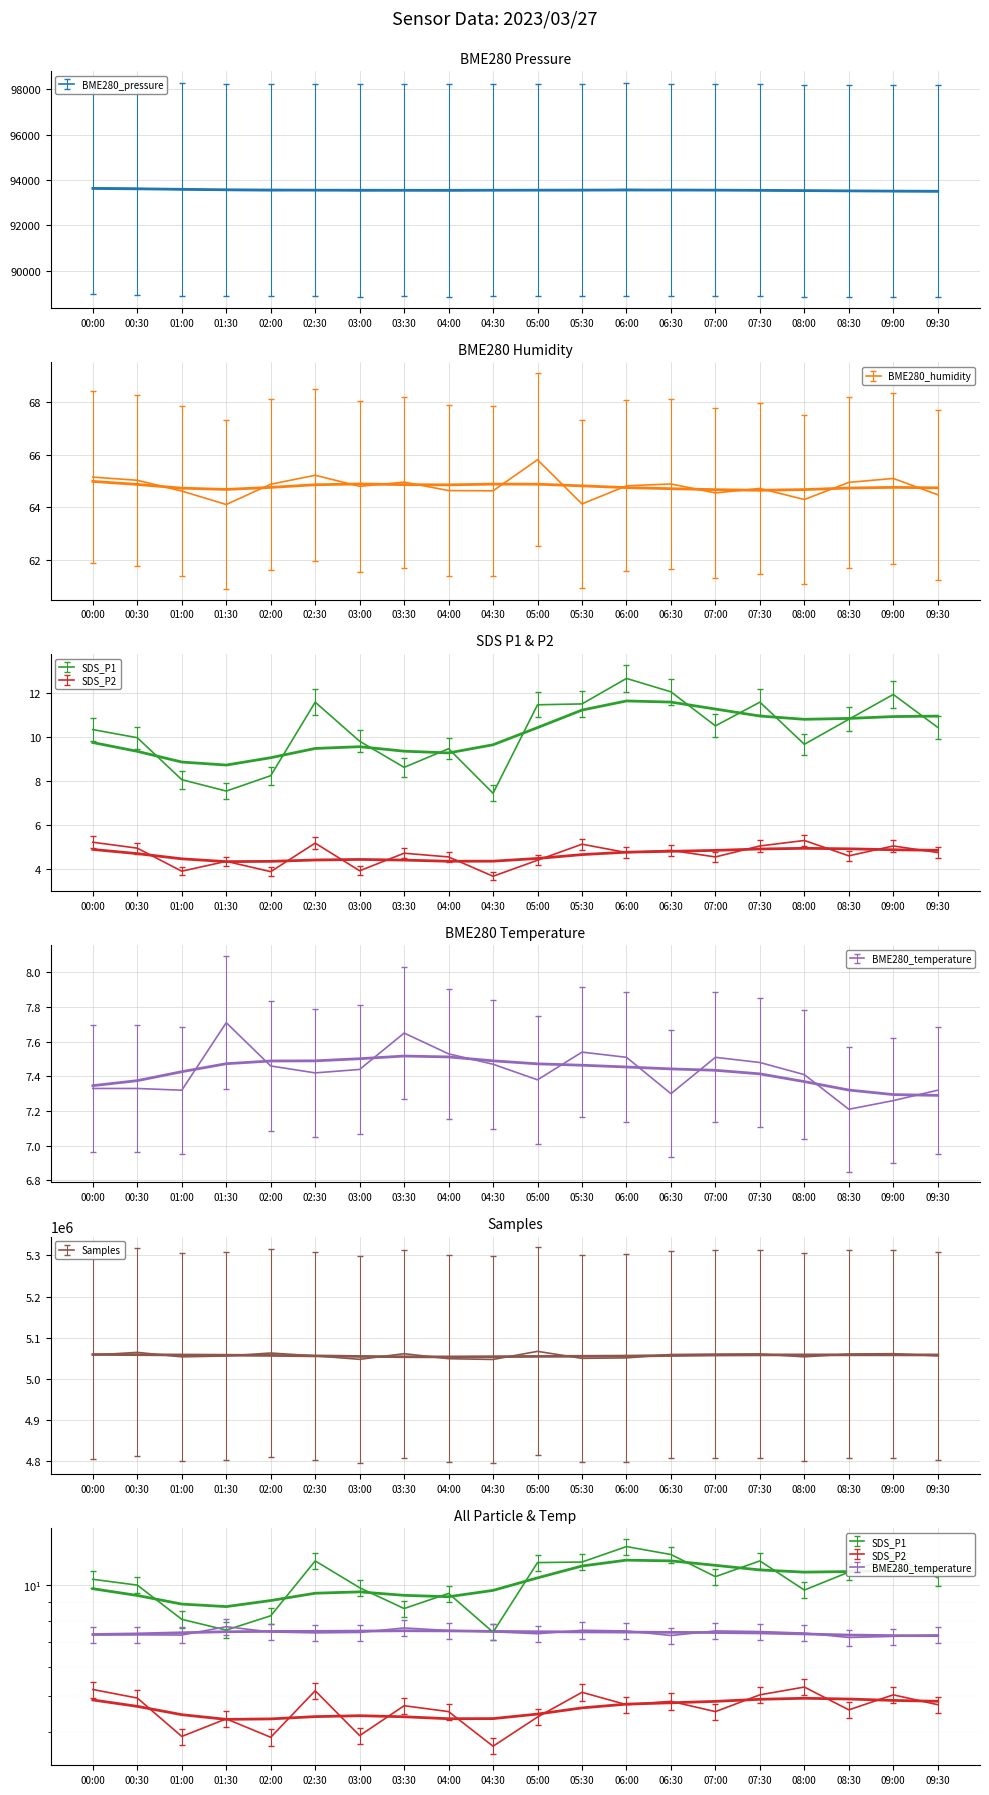

How many data points in SDS_P2 are above 4?

16